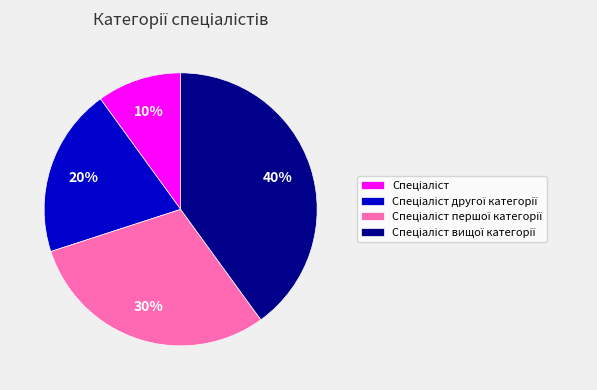

Is there any slice that represents more than half of the pie?

No